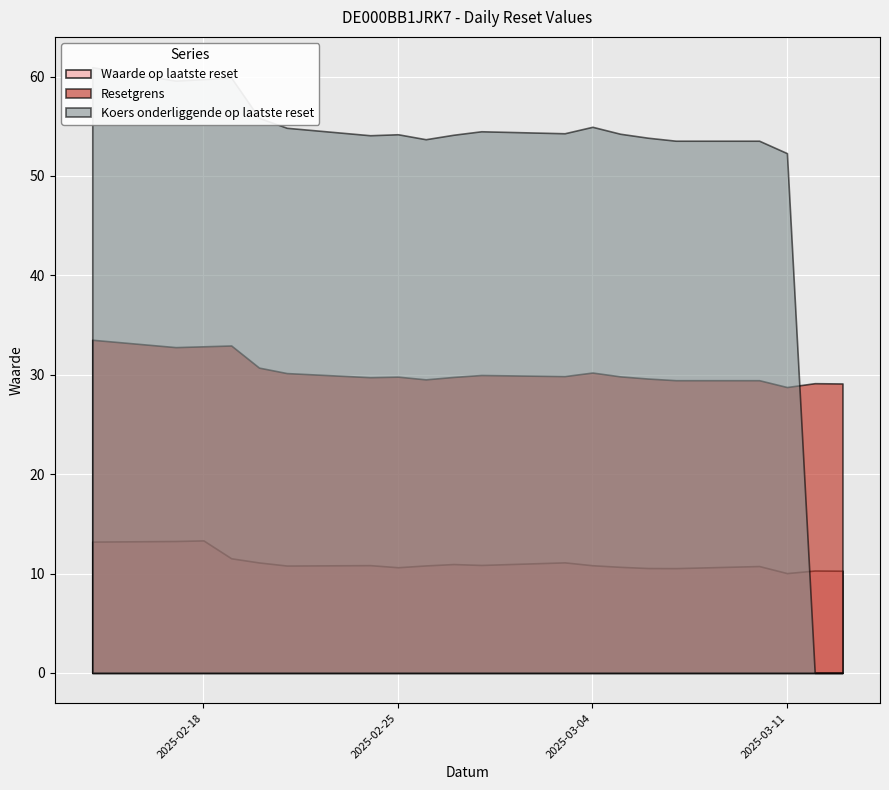

Rank the series at 2025-03-03 from lowest to highest value.

Waarde op laatste reset, Resetgrens, Koers onderliggende op laatste reset